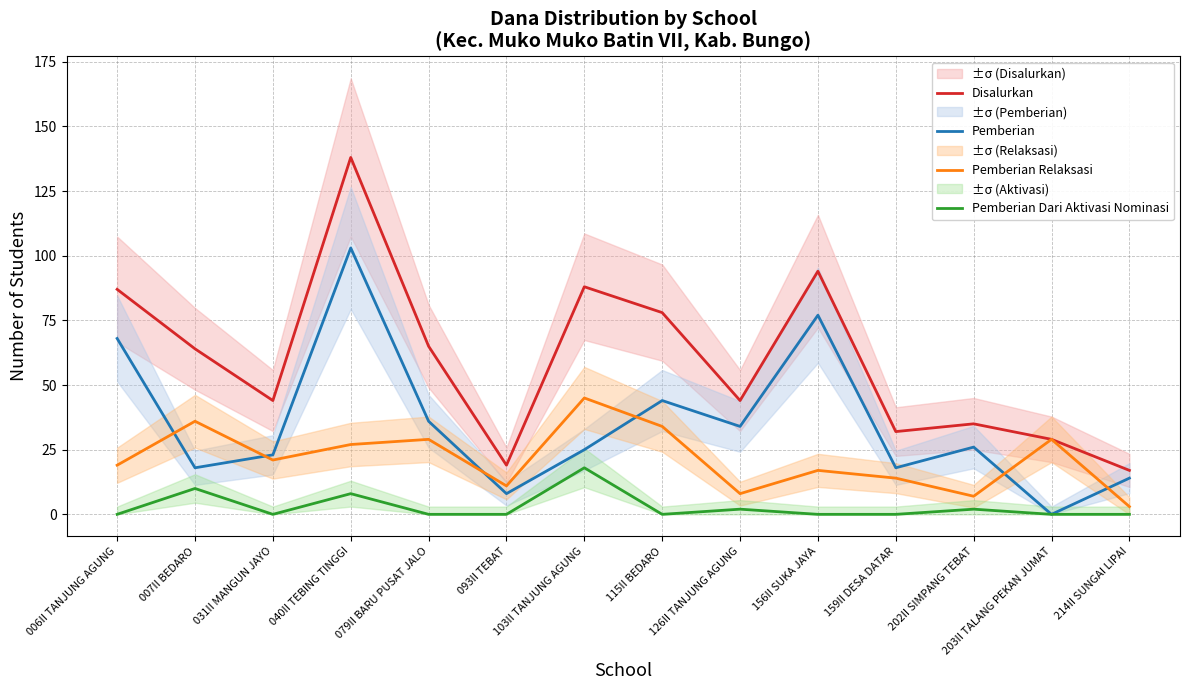

List the labels in order of Disalurkan value, largest first.

040II TEBING TINGGI, 156II SUKA JAYA, 103II TANJUNG AGUNG, 006II TANJUNG AGUNG, 115II BEDARO, 079II BARU PUSAT JALO, 007II BEDARO, 031II MANGUN JAYO, 126II TANJUNG AGUNG, 202II SIMPANG TEBAT, 159II DESA DATAR, 203II TALANG PEKAN JUMAT, 093II TEBAT, 214II SUNGAI LIPAI